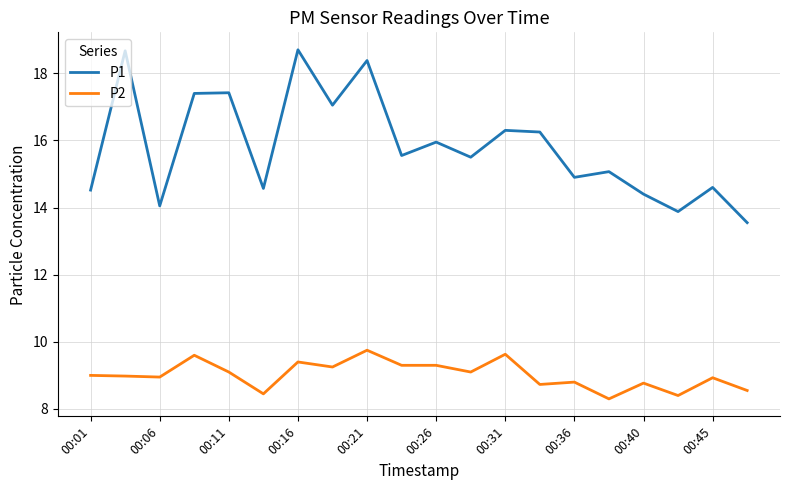

Does the chart have visible grid lines?

Yes